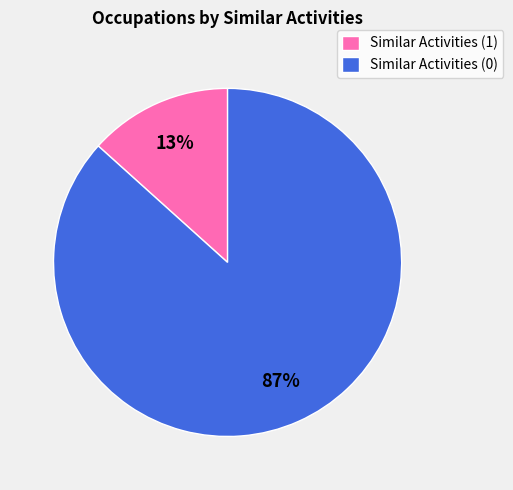

Does any single category account for the majority?

Yes